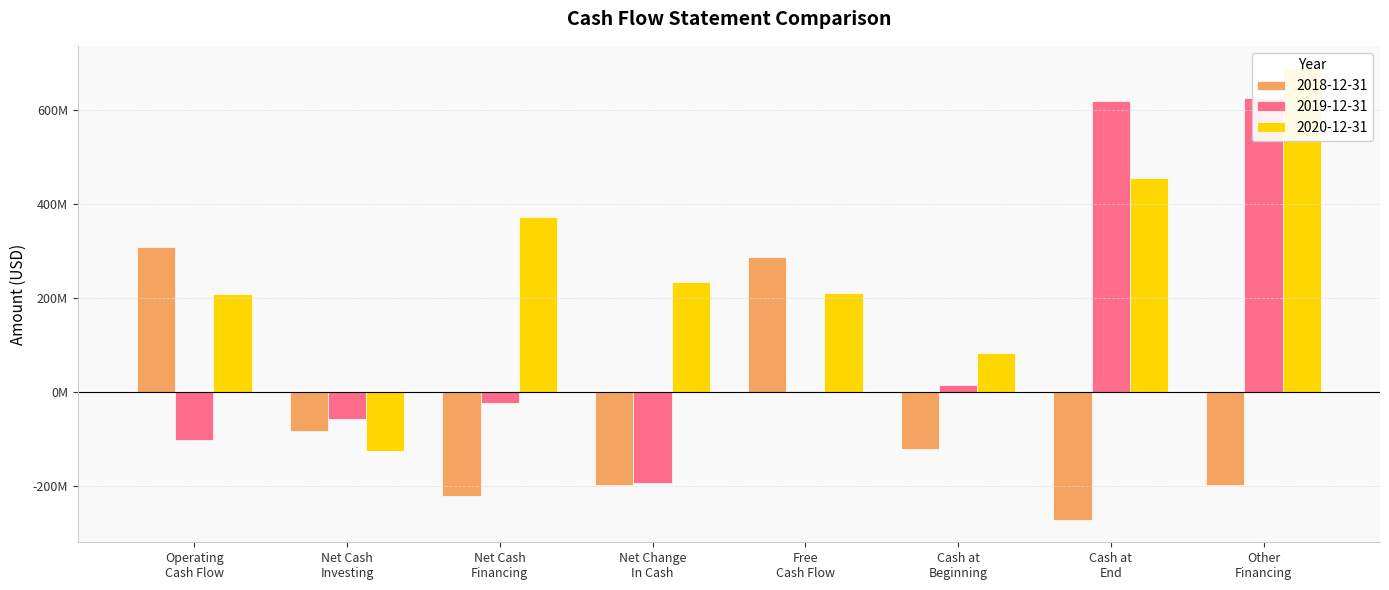

What is the label of the 3rd bar from the right?

Cash at
Beginning